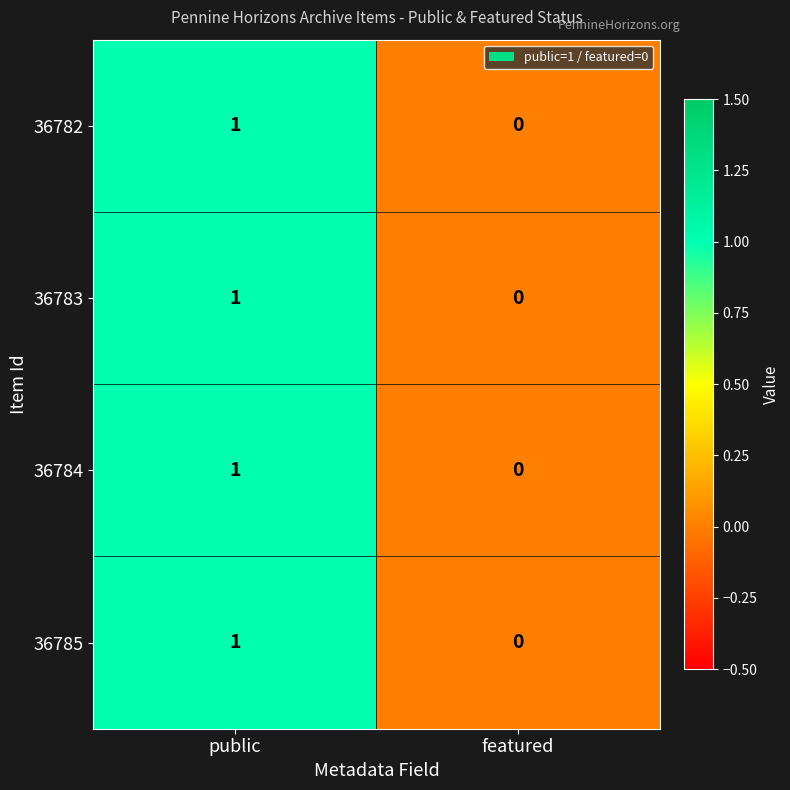

At which label does 36782 reach its minimum?

featured